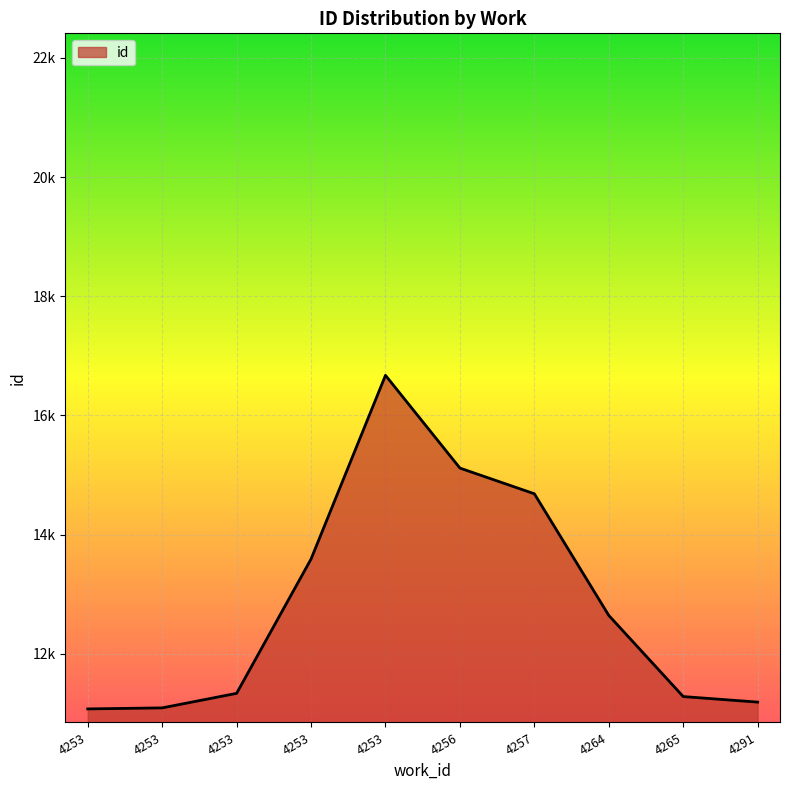

Is this an area chart (filled region under the line)?

Yes